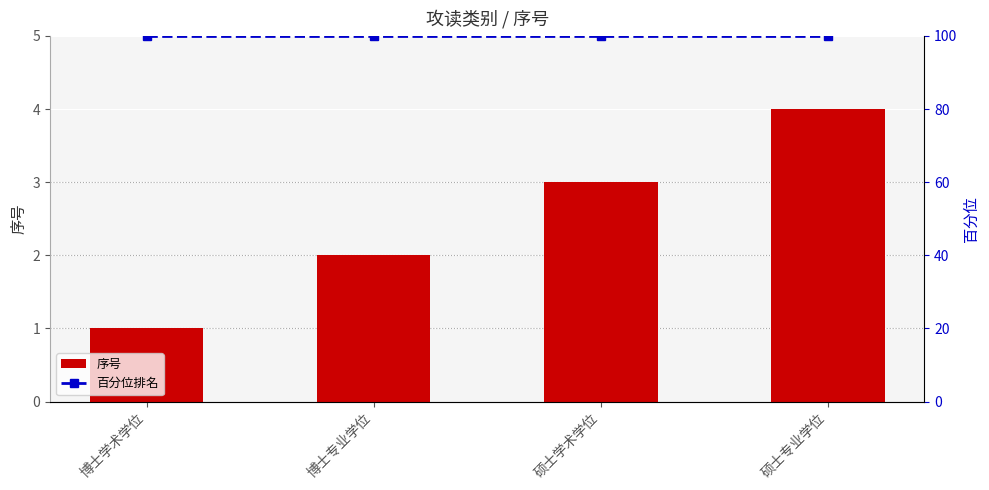

Reading right to left, transcribe all the data shown in this chart.

序号: 4	3	2	1
百分位排名: 100	100	100	100